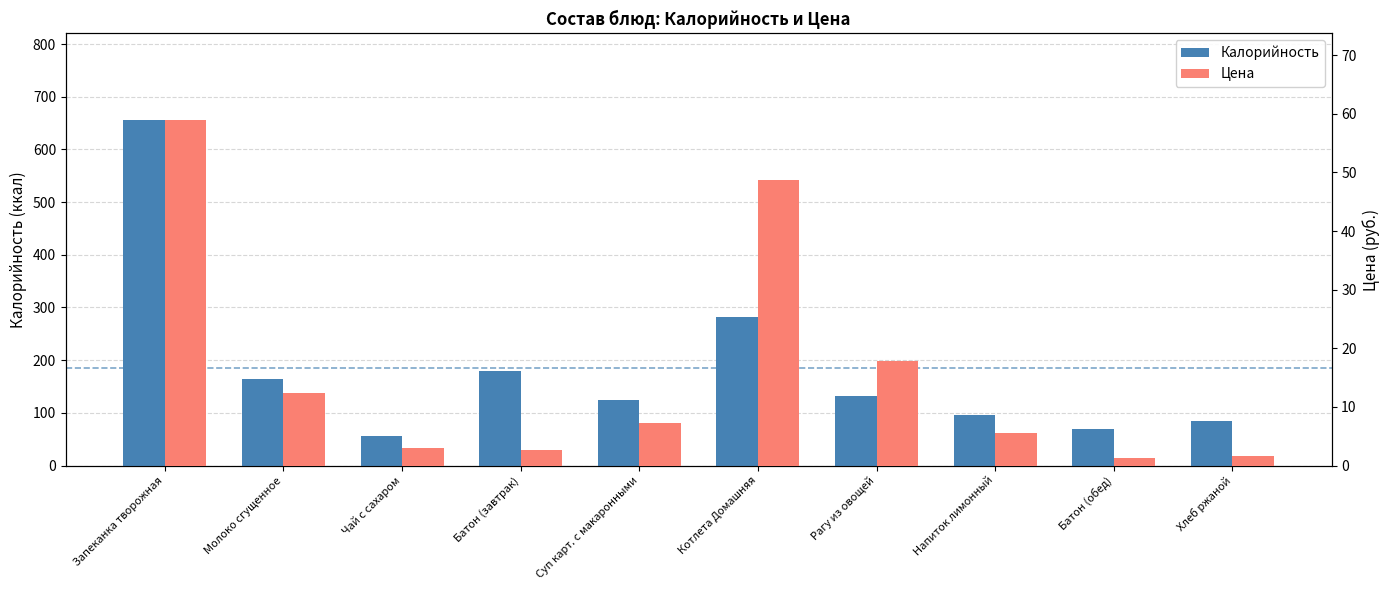

Which series has the widest spread of values?

Калорийность